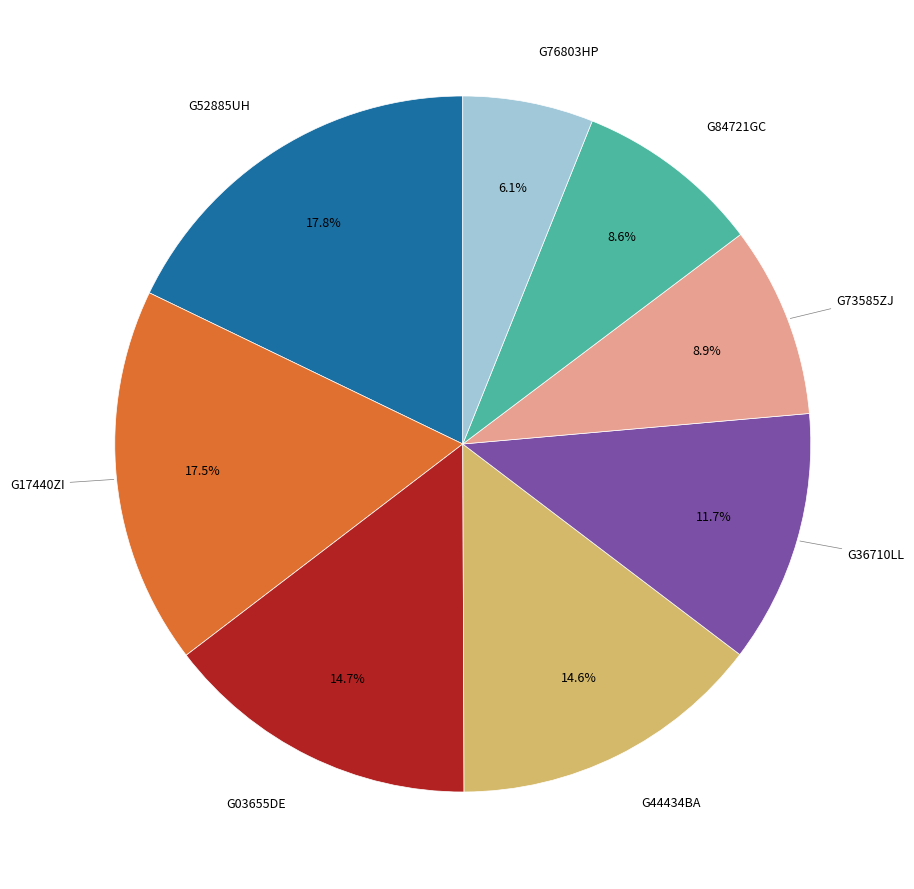

Does any single category account for the majority?

No